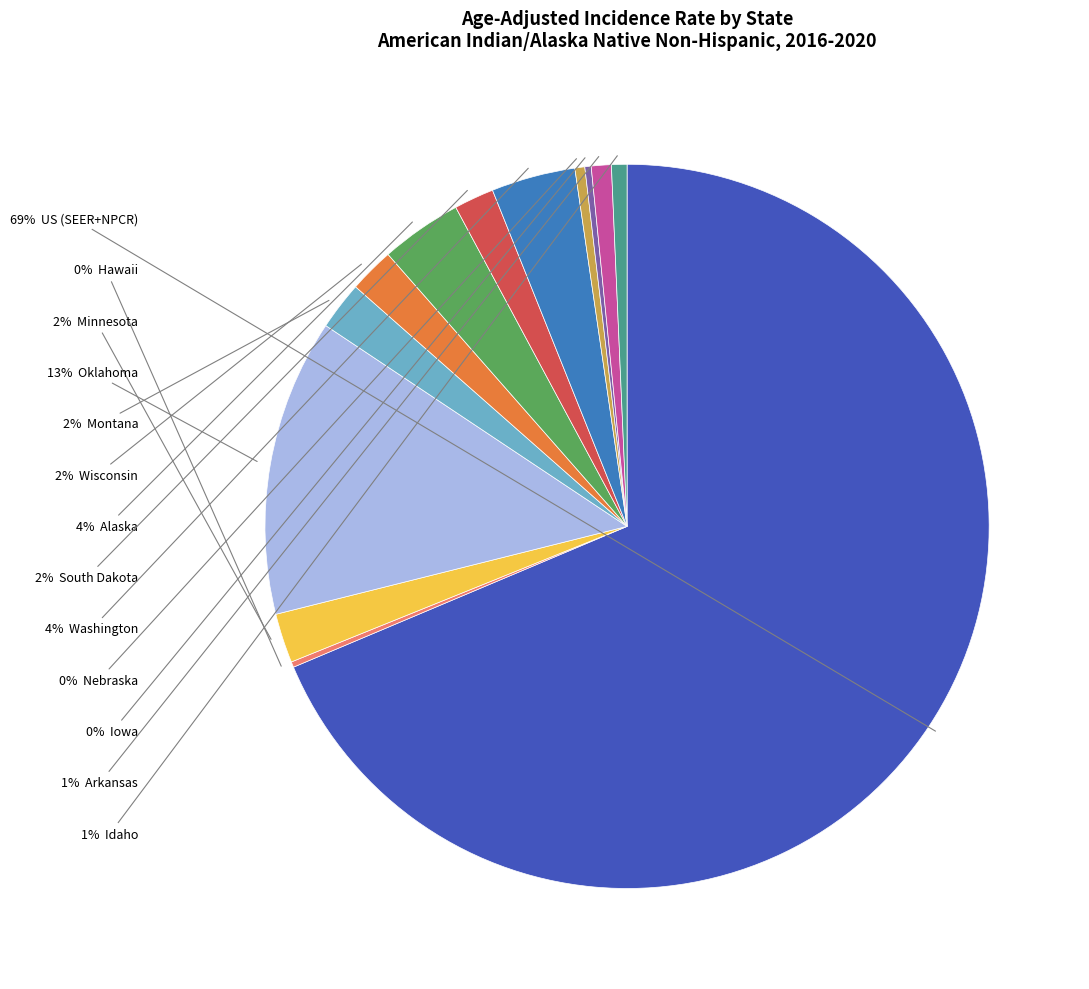

Does any single category account for the majority?

Yes